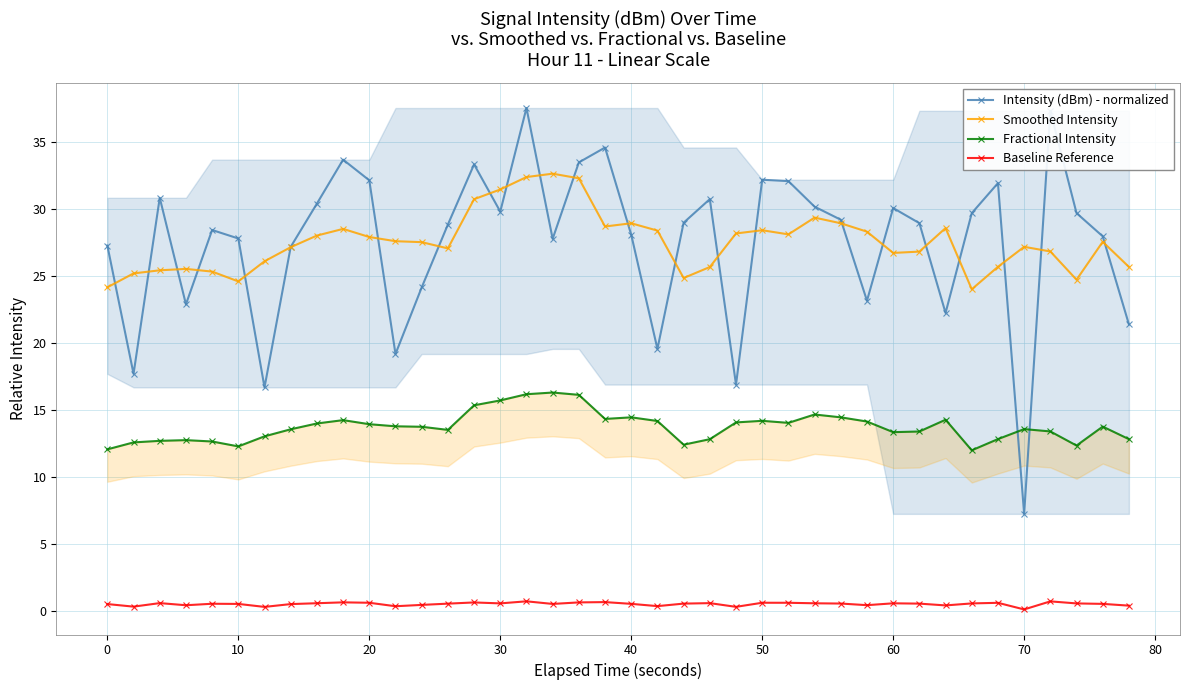

What is the maximum value for Intensity (dBm) - normalized?

37.5